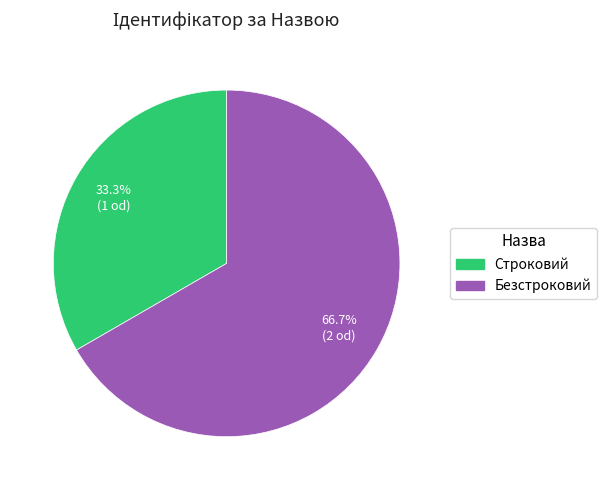

To the nearest percent, what is the difference between the Строковий and Безстроковий slice percentages?

33%